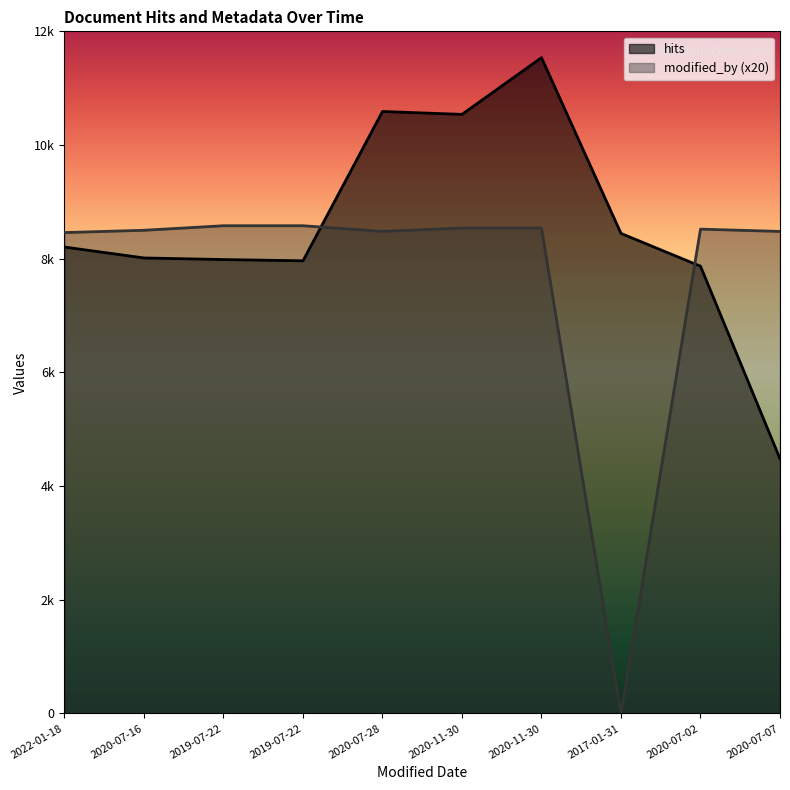

Which series changed the most between 2020-07-16 and 2020-07-28?

hits